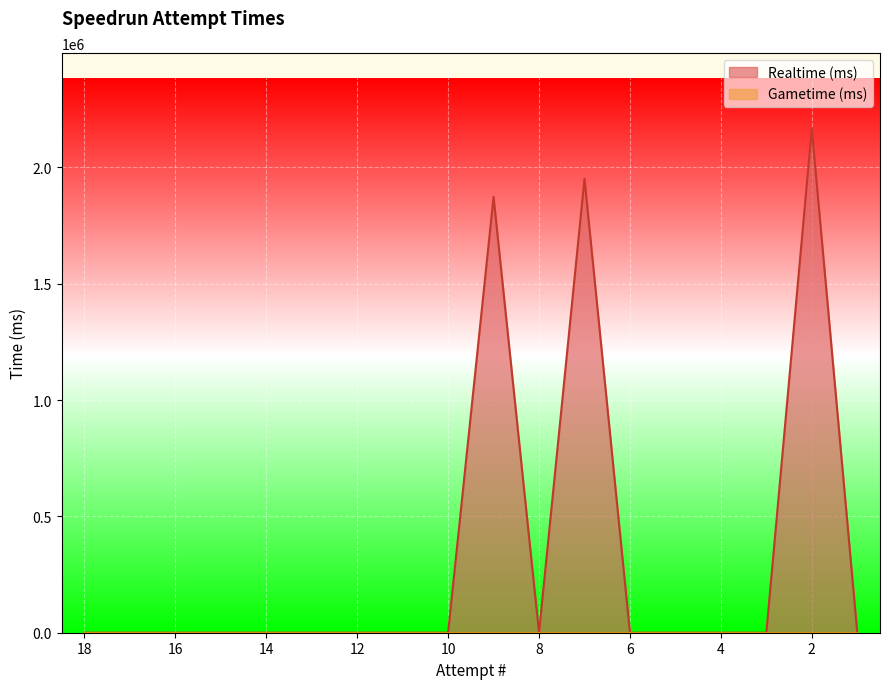

Between 16 and 9, which is larger?

9